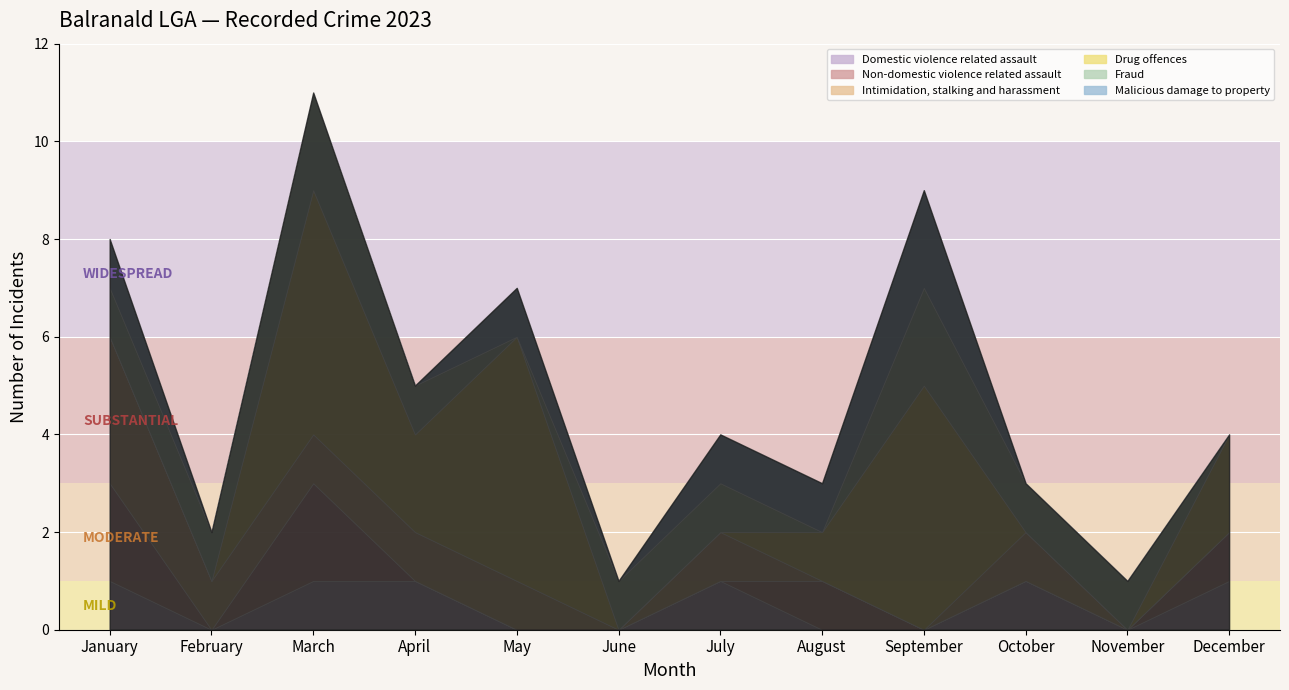

Reading right to left, list all the values displayed in this chart.

Domestic violence related assault: 1	0	1	0	0	1	0	0	1	1	0	1
Non-domestic violence related assault: 1	0	0	0	1	0	0	0	0	2	0	2
Intimidation, stalking and harassment: 0	0	1	0	0	1	0	1	1	1	1	3
Drug offences: 2	0	0	5	1	0	0	5	2	5	0	0
Fraud: 0	1	1	2	0	1	1	0	1	2	1	1
Malicious damage to property: 0	0	0	2	1	1	0	1	0	0	0	1